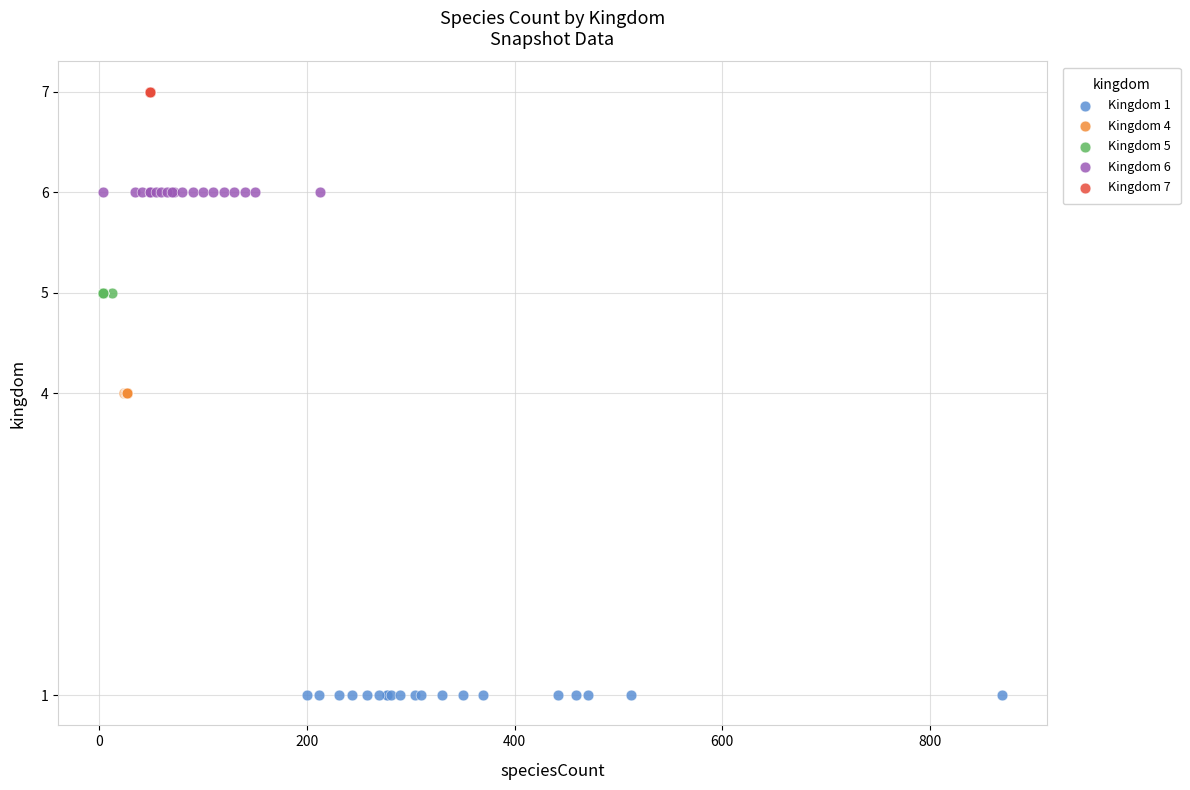

Which series contains the highest Y value?

Kingdom 7